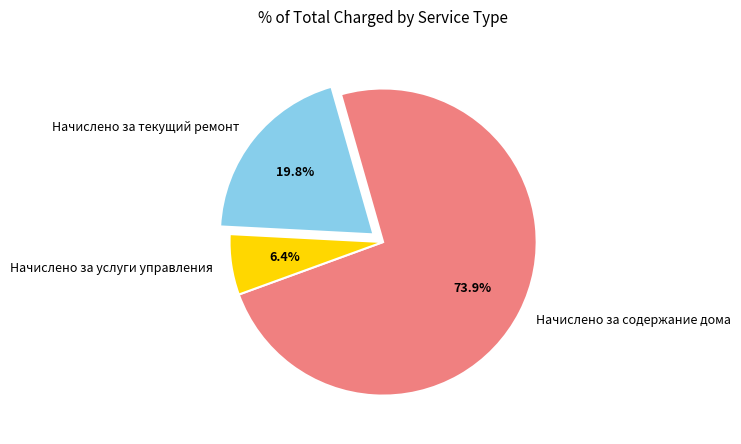

Count the number of slices in the pie.

3